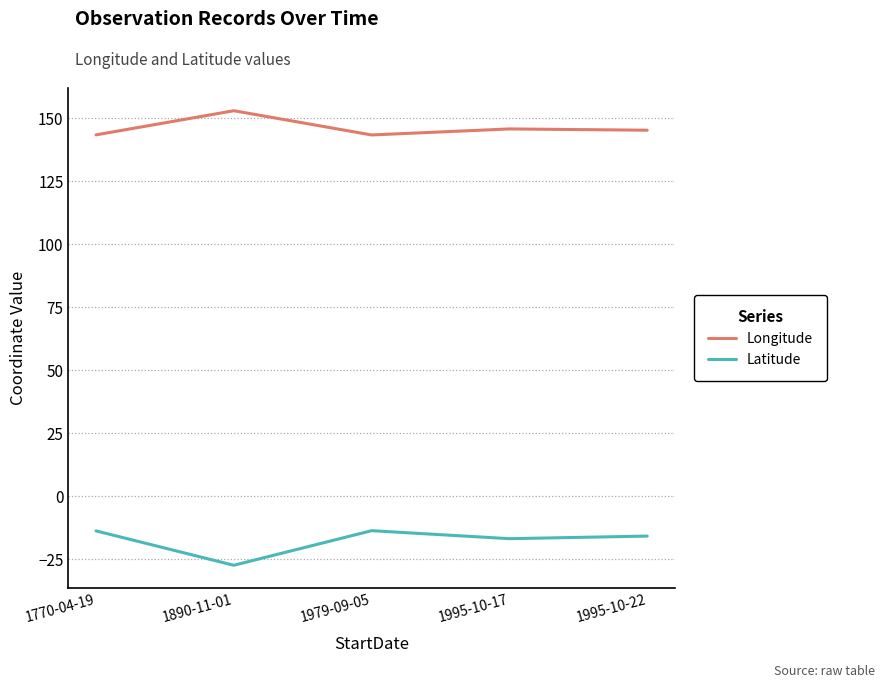

What is the sum of the Longitude values at 1890-11-01 and 1995-10-22?

298.2